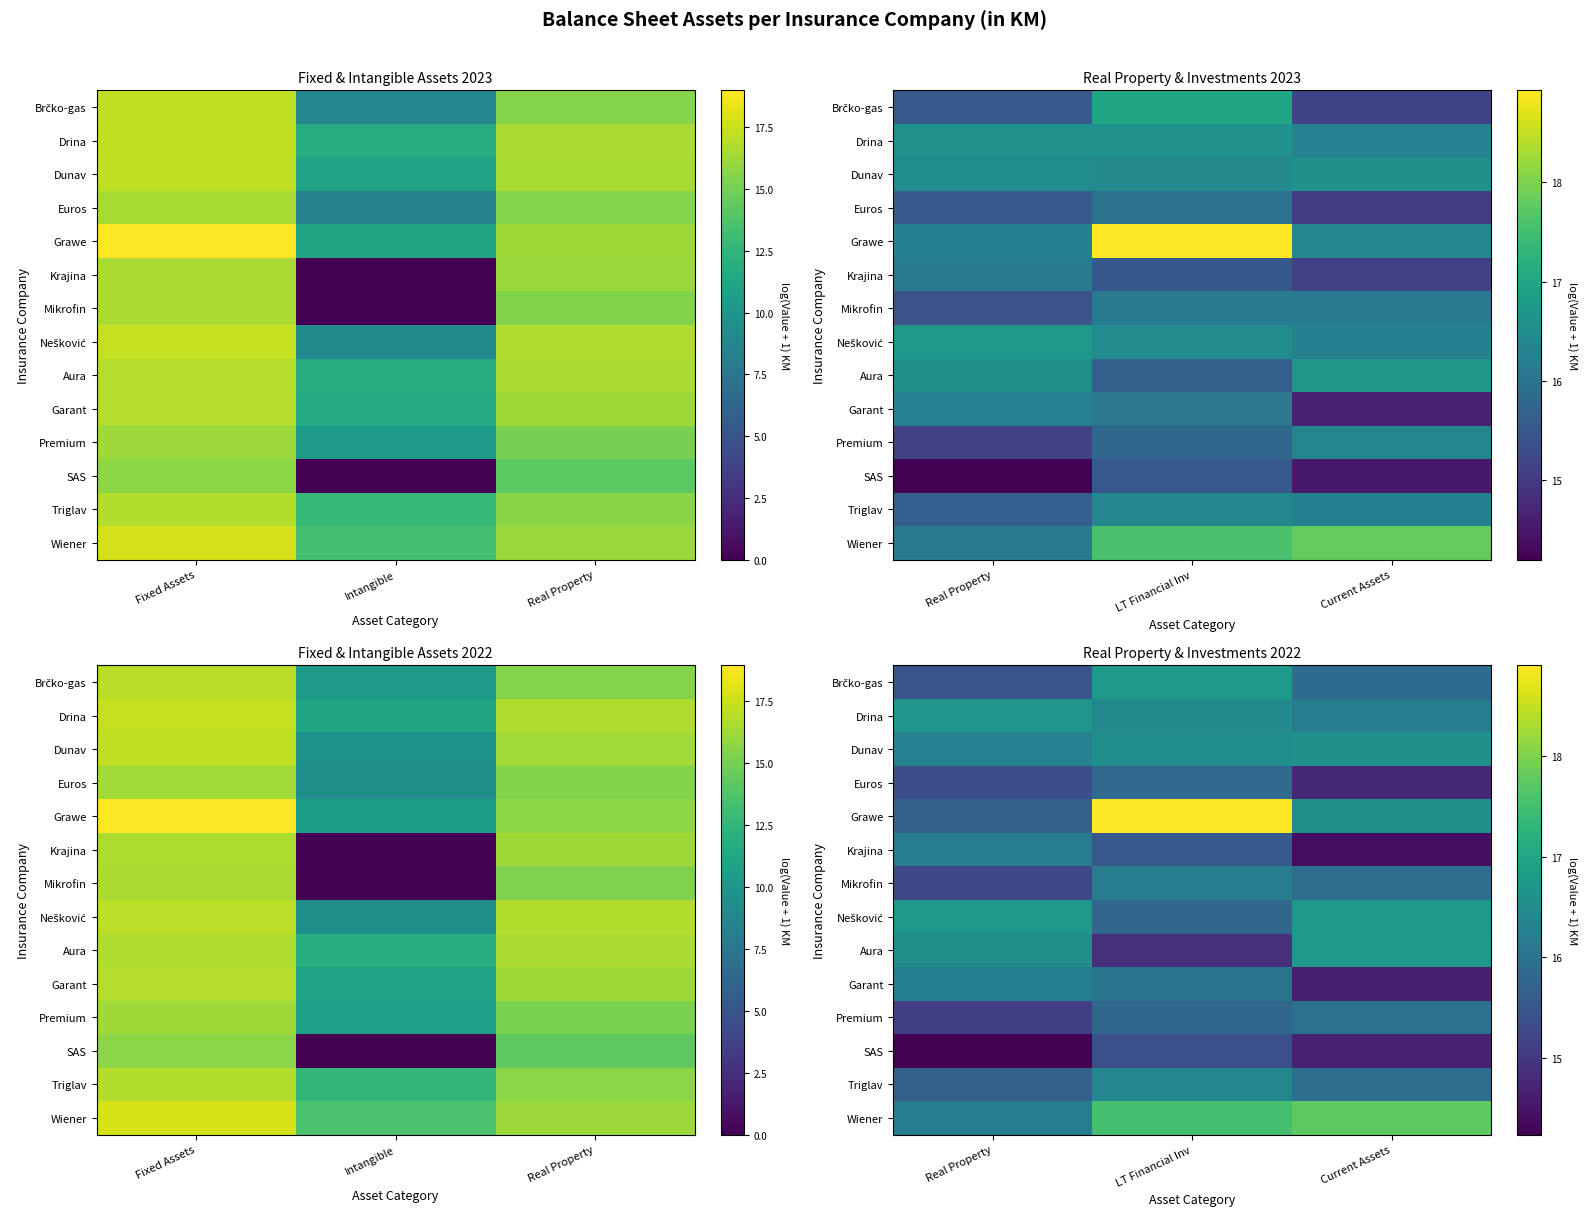

Count the Dunav values in the range 16 to 17.

3